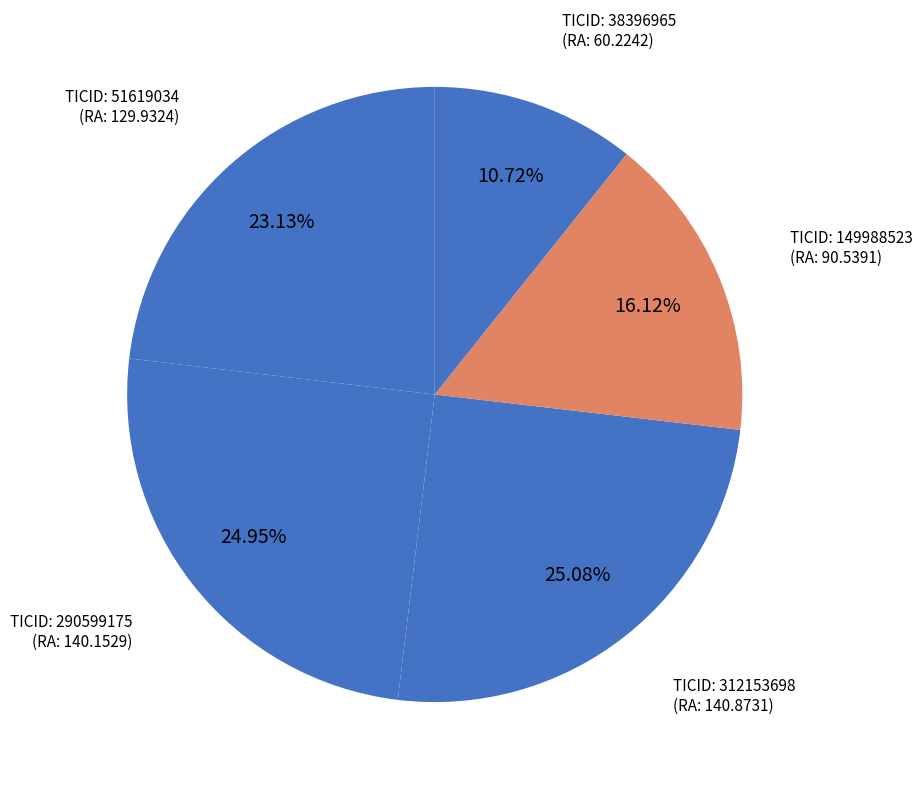

How many segments does this pie chart have?

5